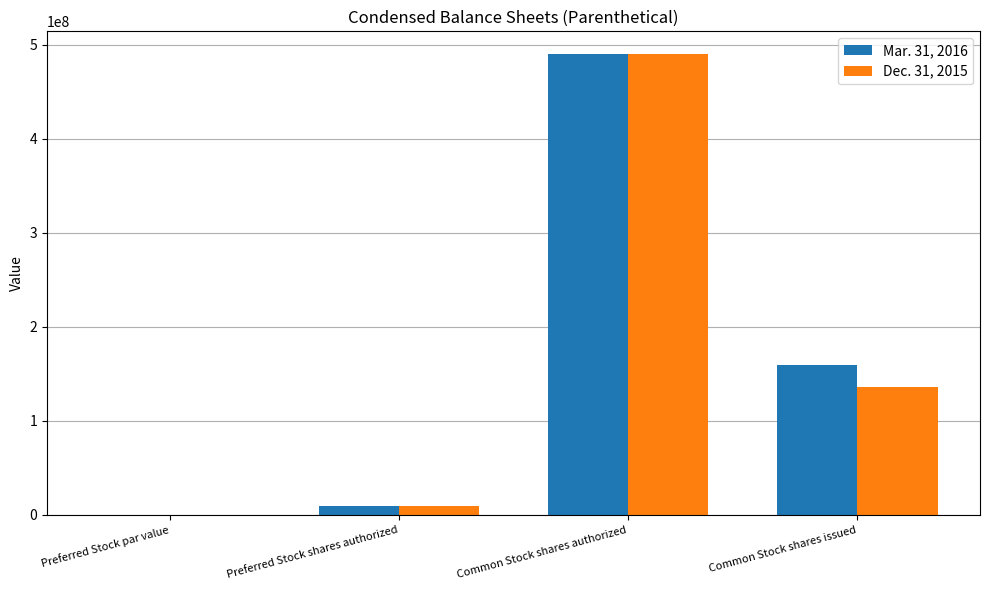

Which category has the highest value across all series?

Common Stock shares authorized